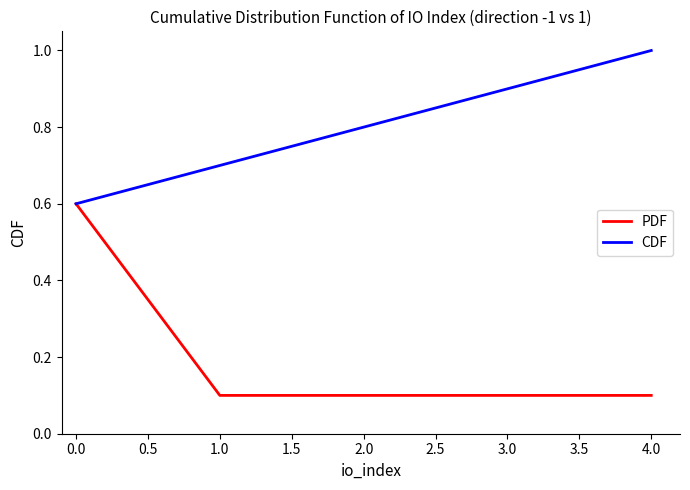

Reading left to right, list all the values displayed in this chart.

PDF: 0.6	0.1	0.1	0.1	0.1
CDF: 0.6	0.7	0.8	0.9	1.0